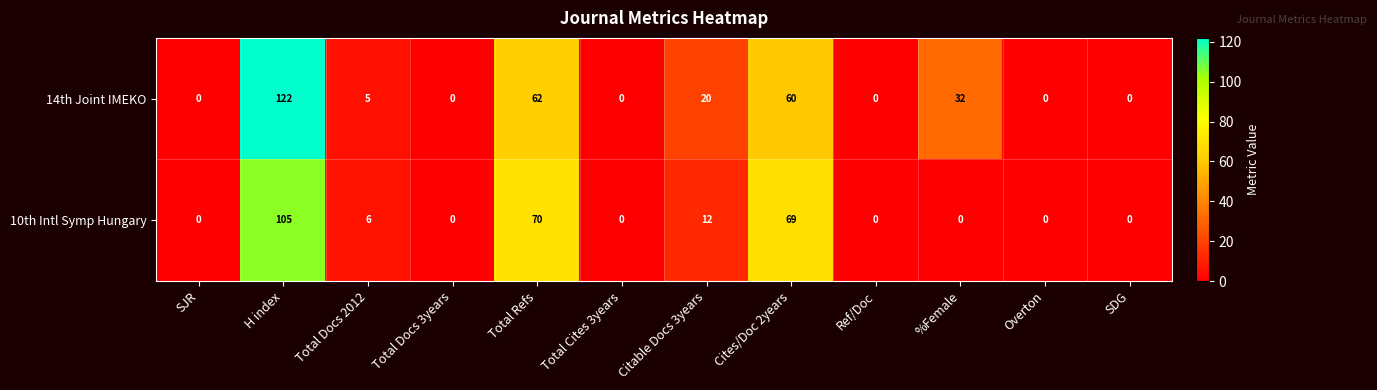

Is the value of 10th Intl Symp Hungary at H index greater than the value of 14th Joint IMEKO at Citable Docs 3years?

Yes